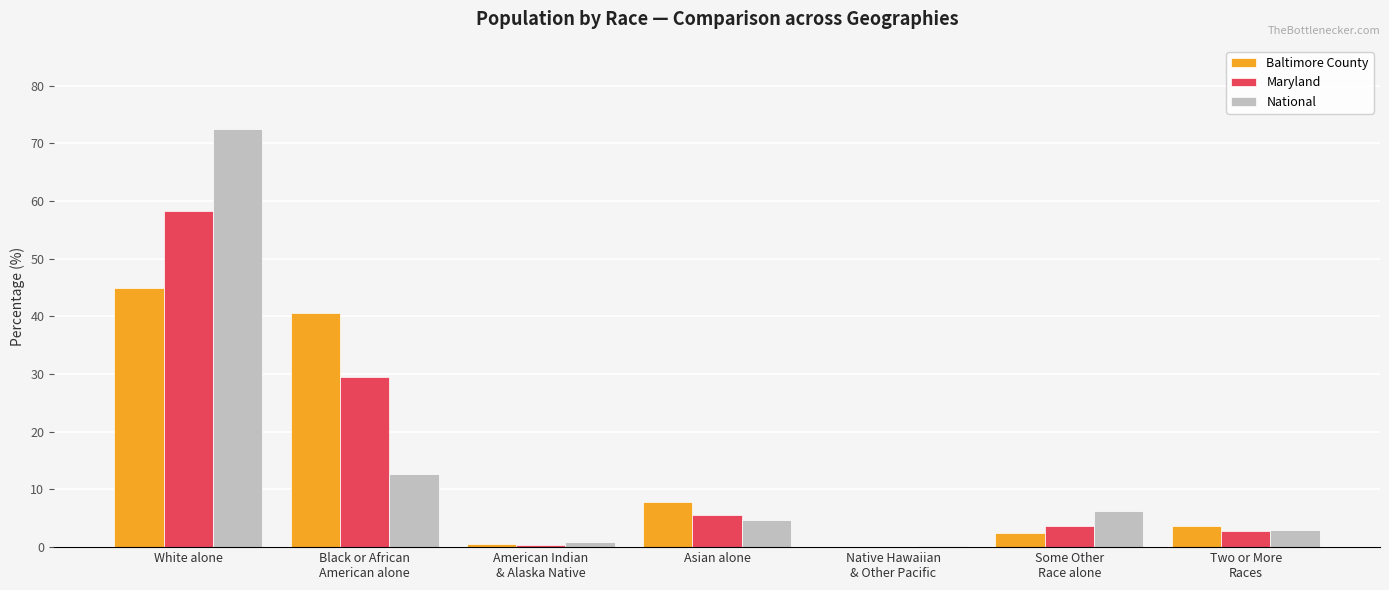

What is the average value of the Maryland series?

14.3